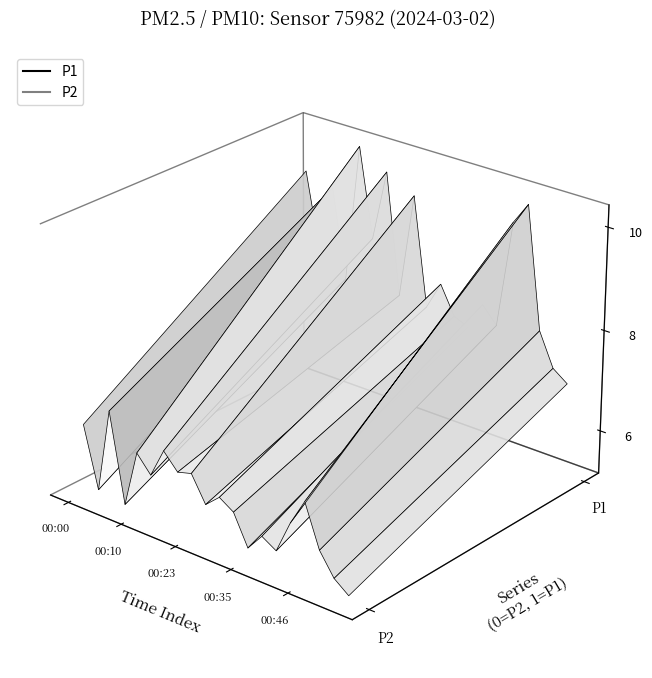

What is the lowest value of the P2 series?

5.2